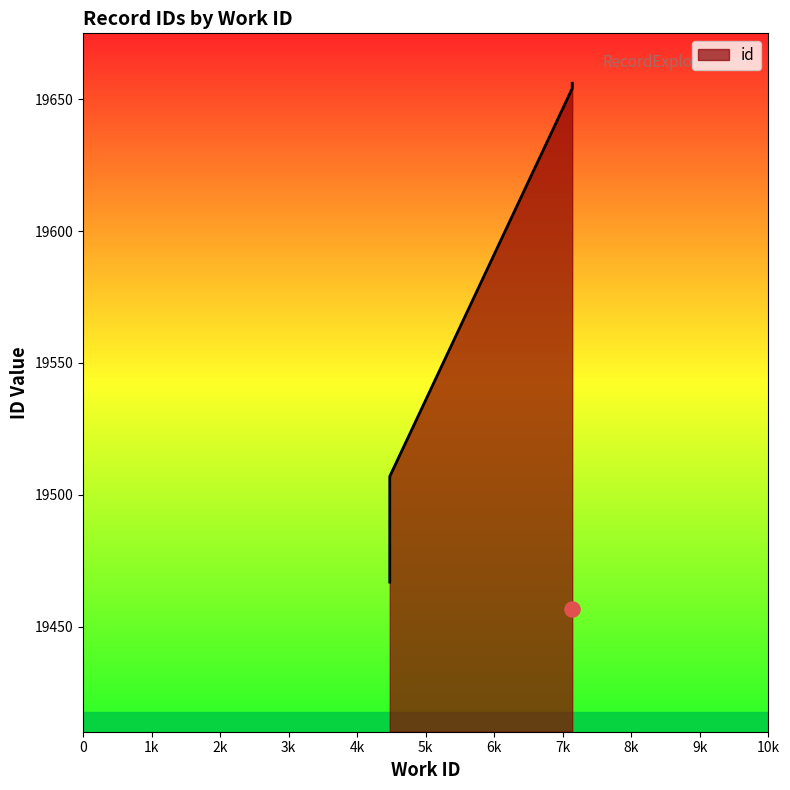

What is the change in value from 4475 to 7137?

+189